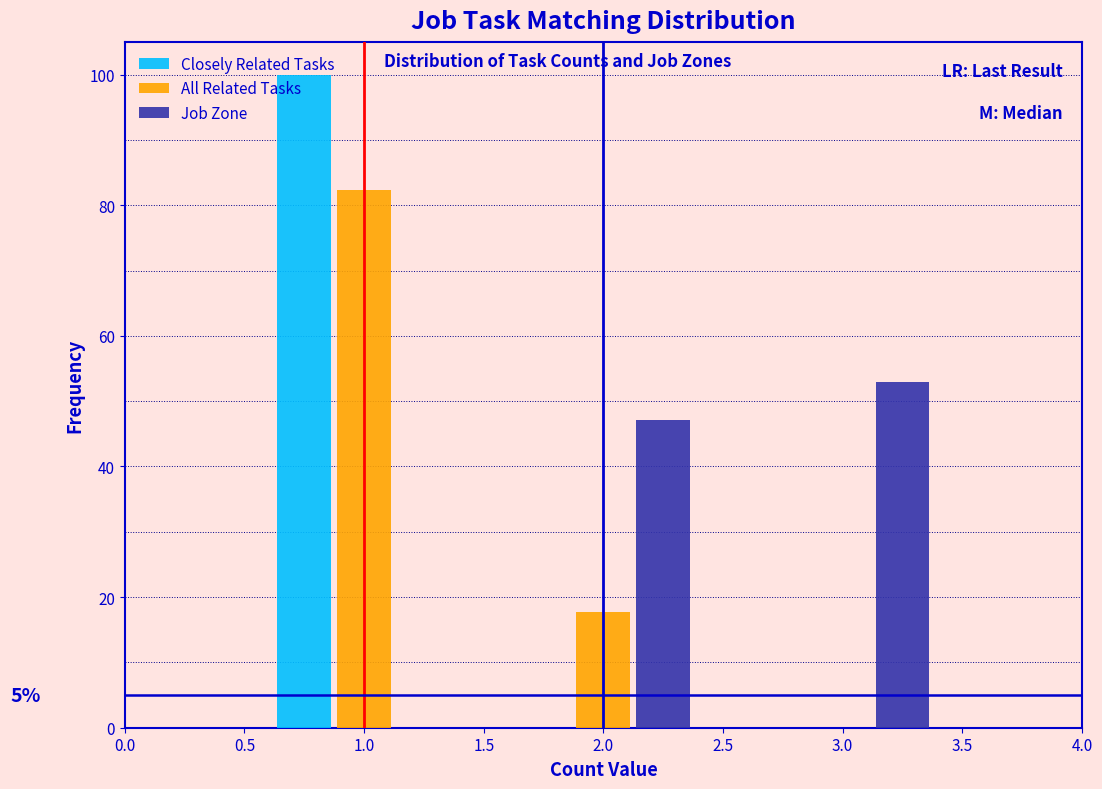

In the All Related Tasks series, which range on the x-axis has the tallest bar?

0.5 to 1.5